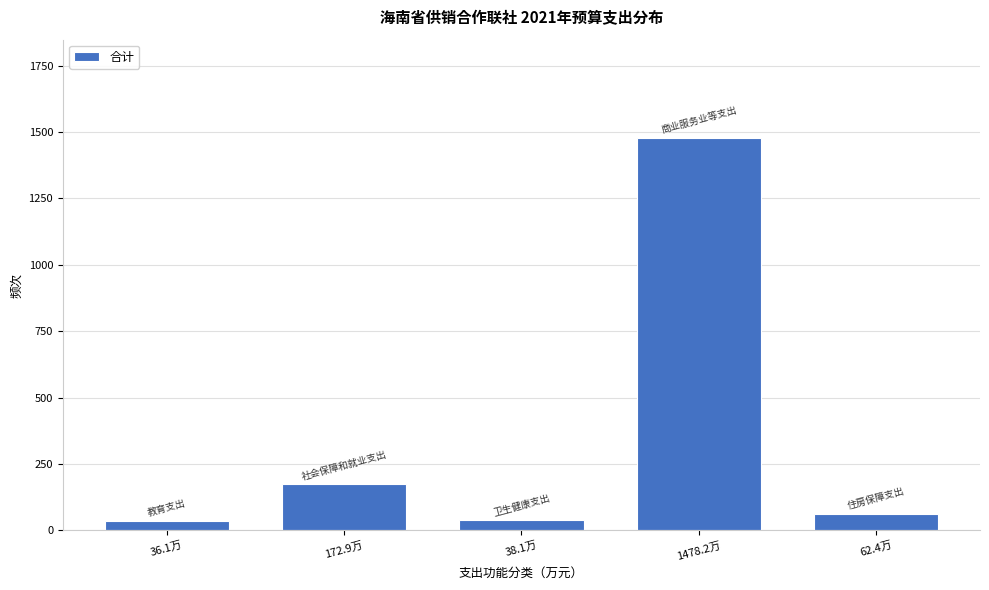

At which category does the chart reach its peak across all series?

1478.2万